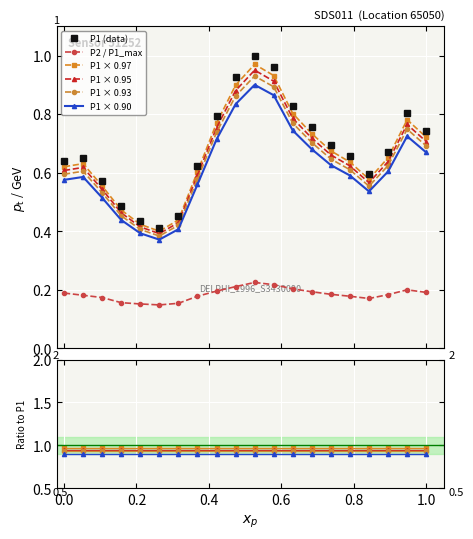

True or false: P1 (data) has more than 1 interior local peaks.

True